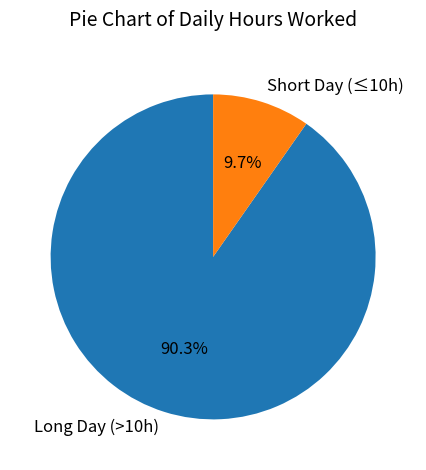

Which slice is the smallest?

Short Day (≤10h)